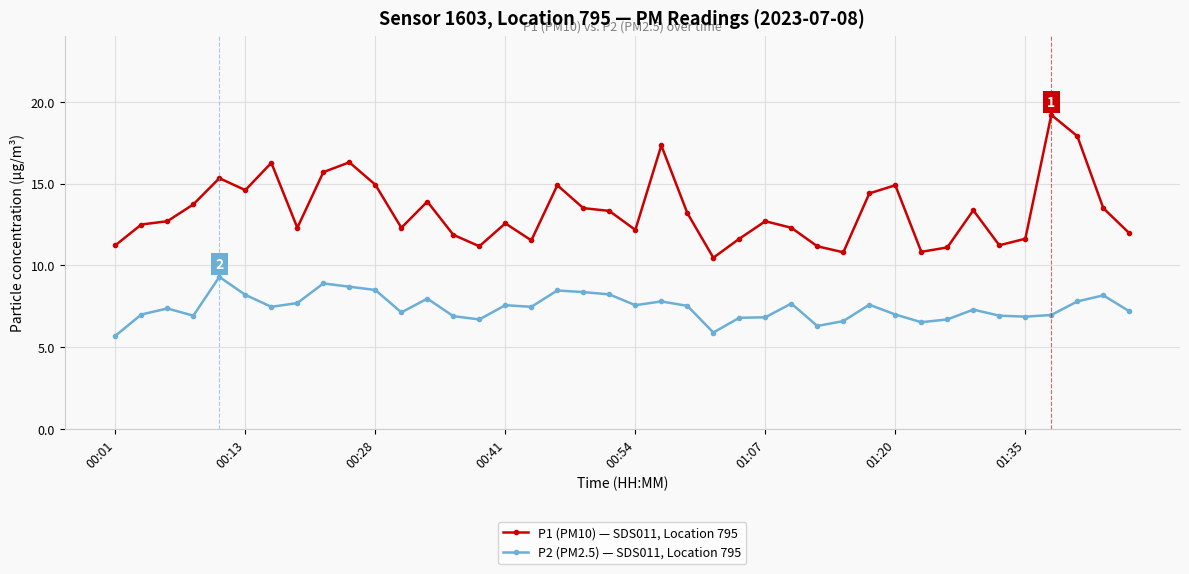

True or false: P2 (PM2.5) — SDS011, Location 795 and P1 (PM10) — SDS011, Location 795 intersect in this chart.

False